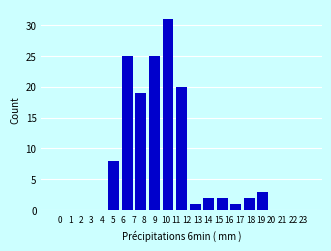

Reading left to right, transcribe all the data shown in this chart.

0=0	1=0	3=0	4=0	5=8	6=25	8=19	9=25	10=31	11=20	13=1	14=2	15=2	17=1	18=2	19=3	20=0	22=0	23=0